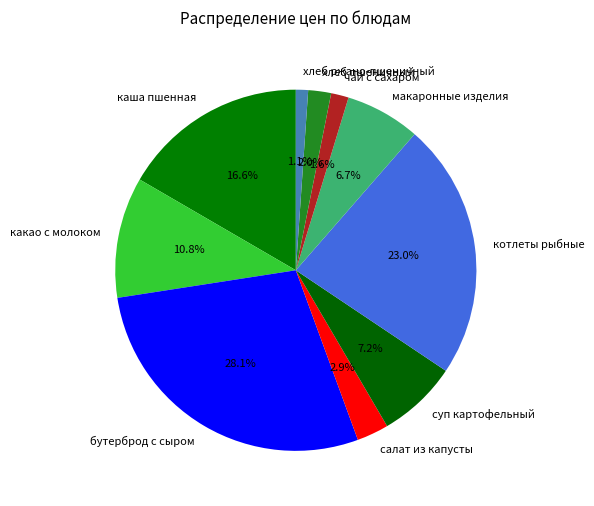

How many segments does this pie chart have?

10